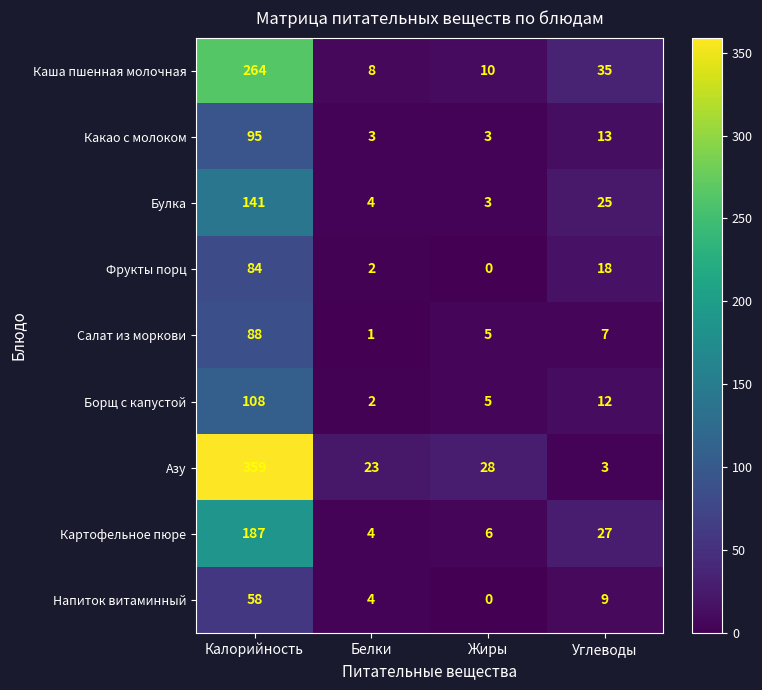

Which label corresponds to the largest value in the chart?

Калорийность